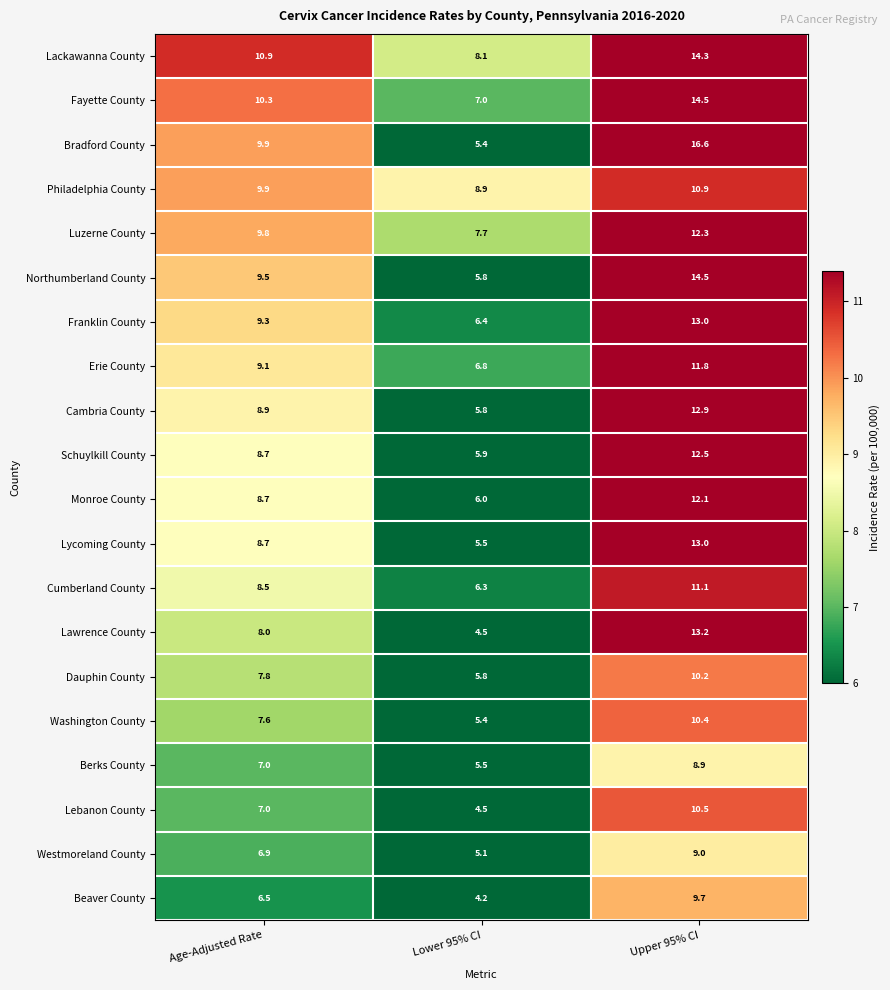

What is the difference between the highest and lowest values at Upper 95% CI?

7.7